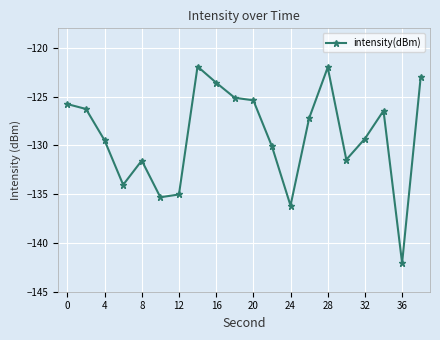

What is the maximum value shown in the chart?

-121.9